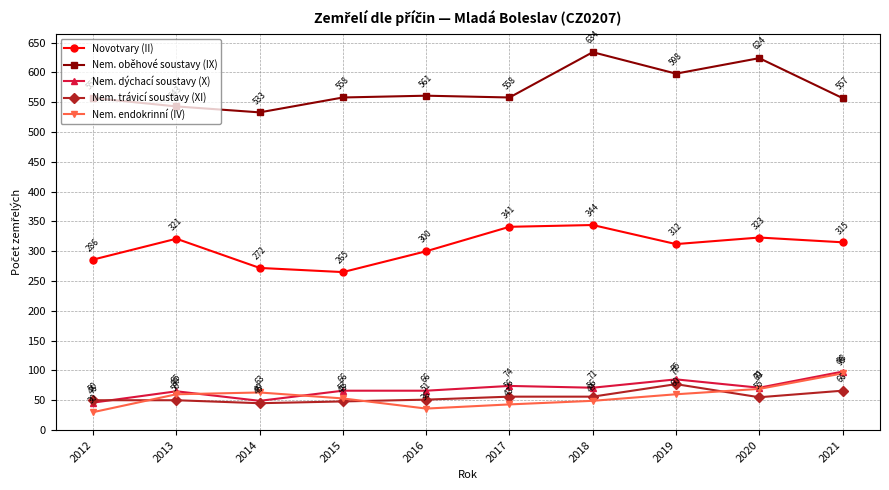

Where does the Novotvary (II) series first go above 315?

2013